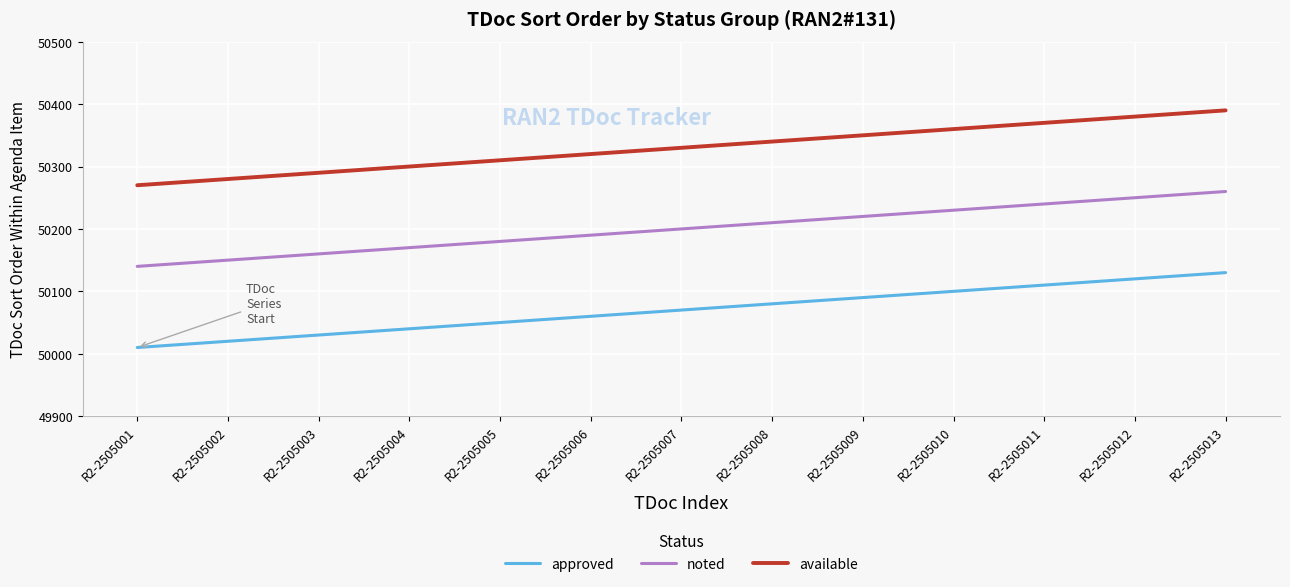

The value of noted at R2-2505003 is 84325. True or false?

False